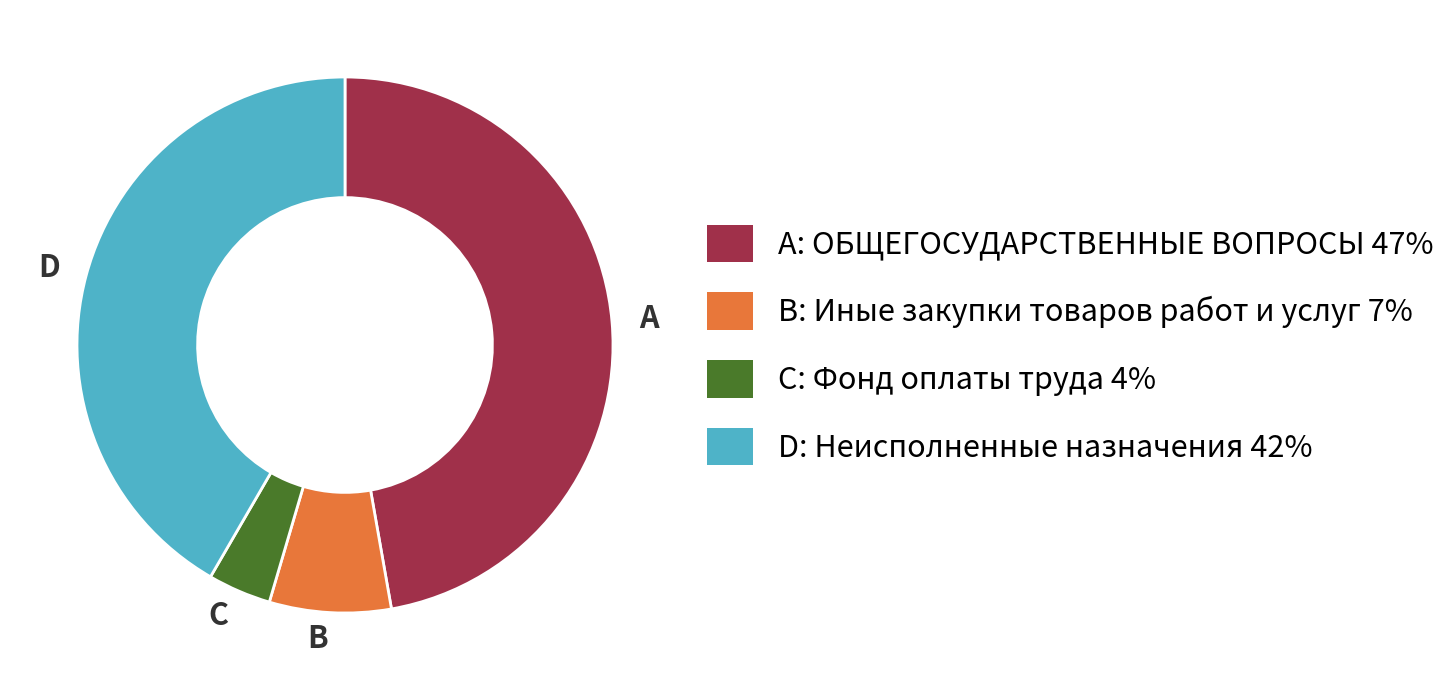

Does A account for over 50% of the chart?

No